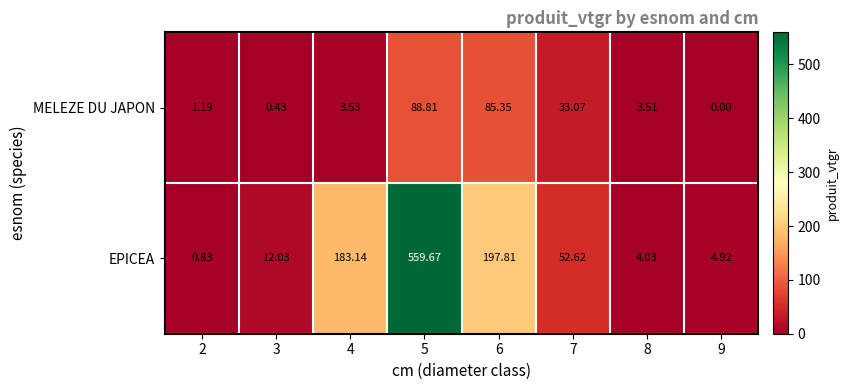

How many data points in MELEZE DU JAPON are less than 3?

3